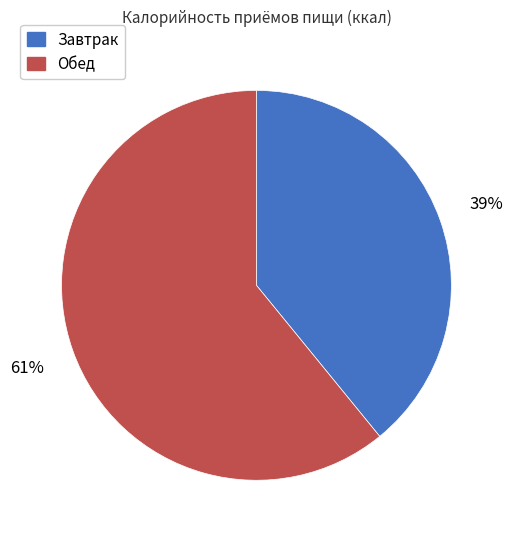

Is it true that Завтрак is 39% of the pie?

True